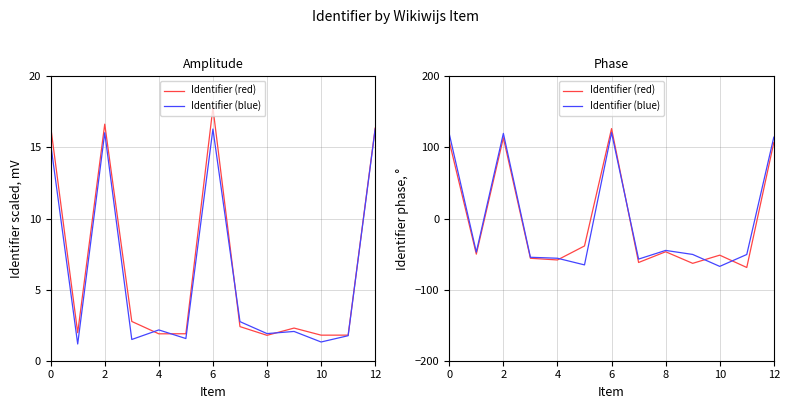

Which series ends up on top after the final intersection of Identifier (blue) and Identifier (red)?

Identifier (blue)